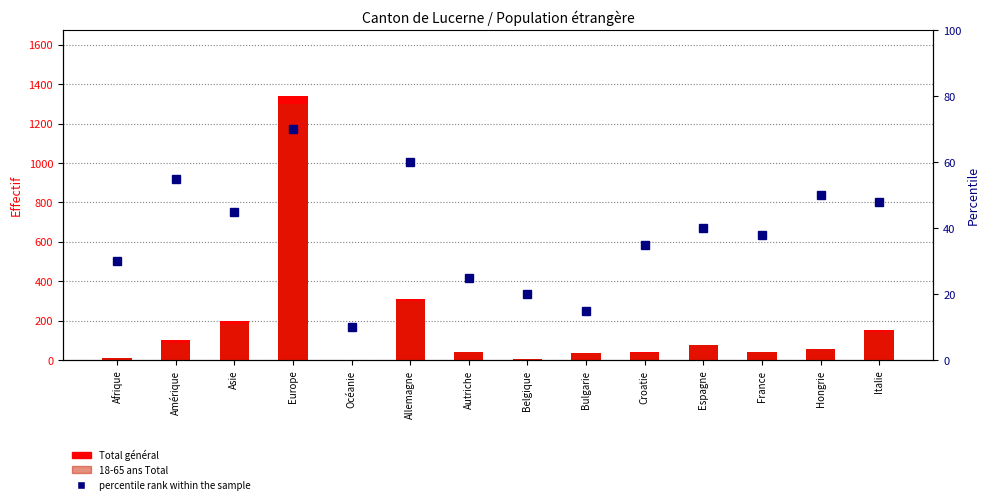

What is the spread (max minus min) of values at Autriche?

18